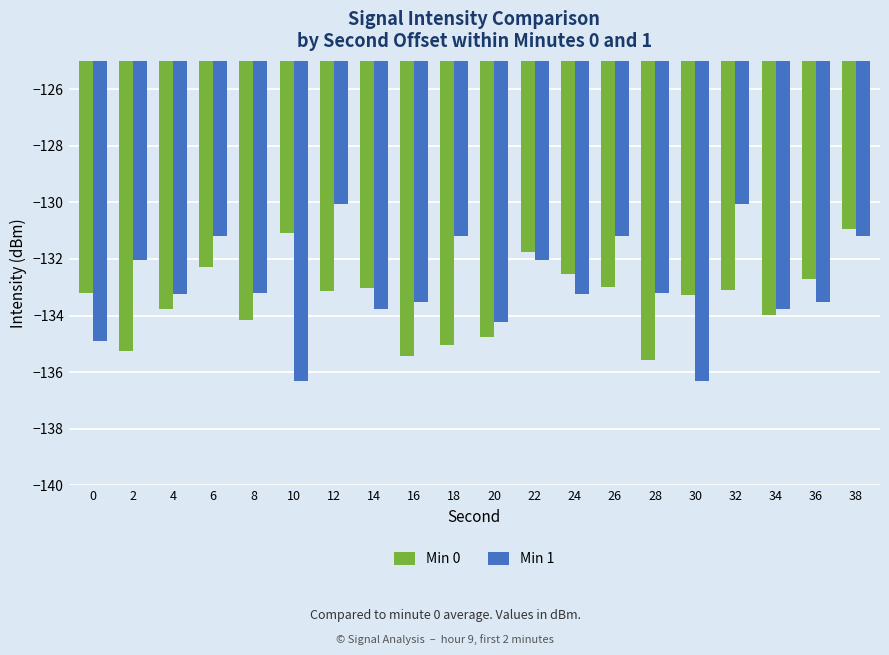

What is the difference between the highest and lowest values at 18?

3.8